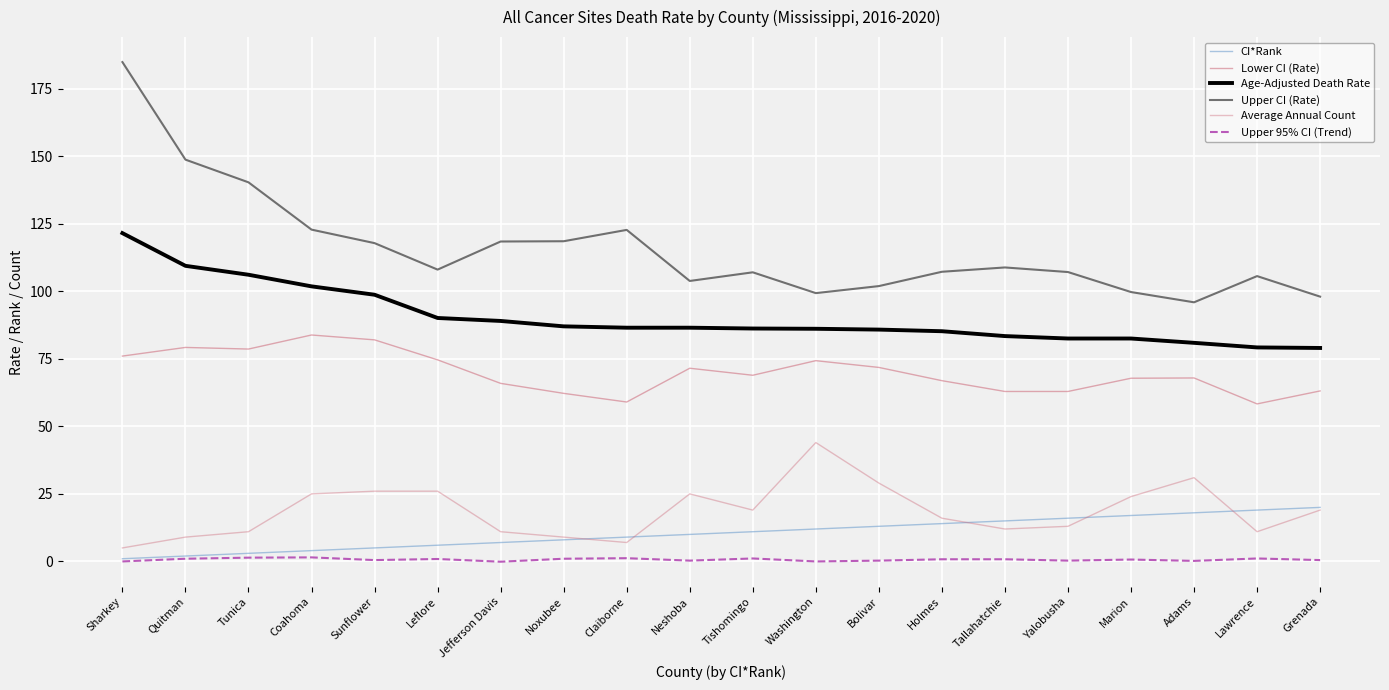

The Average Annual Count series shows 31.3 at Marion. True or false?

False